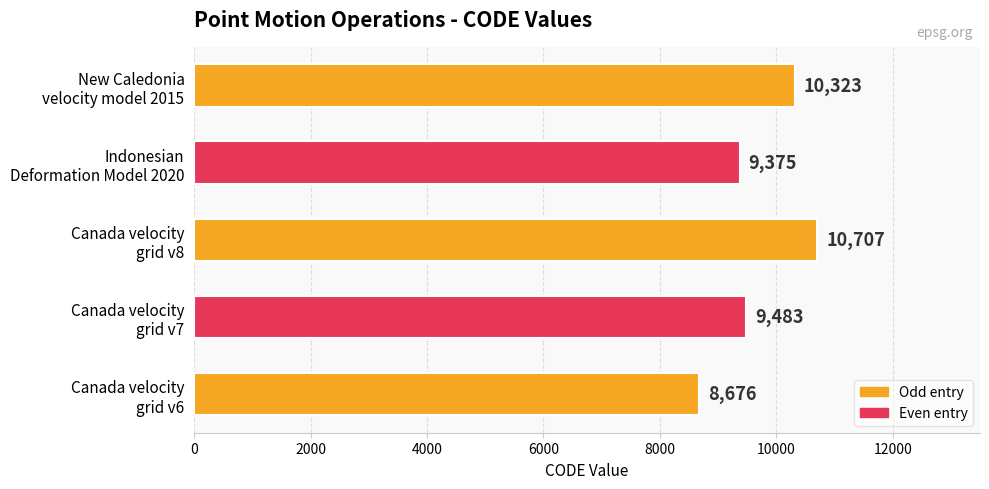

What is the greatest value displayed?

10707